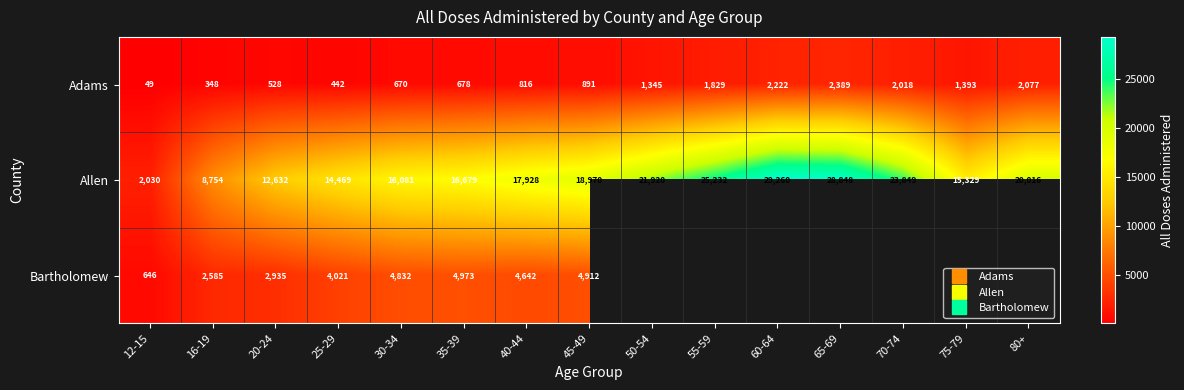

Which category has the highest value in the Adams series?

65-69